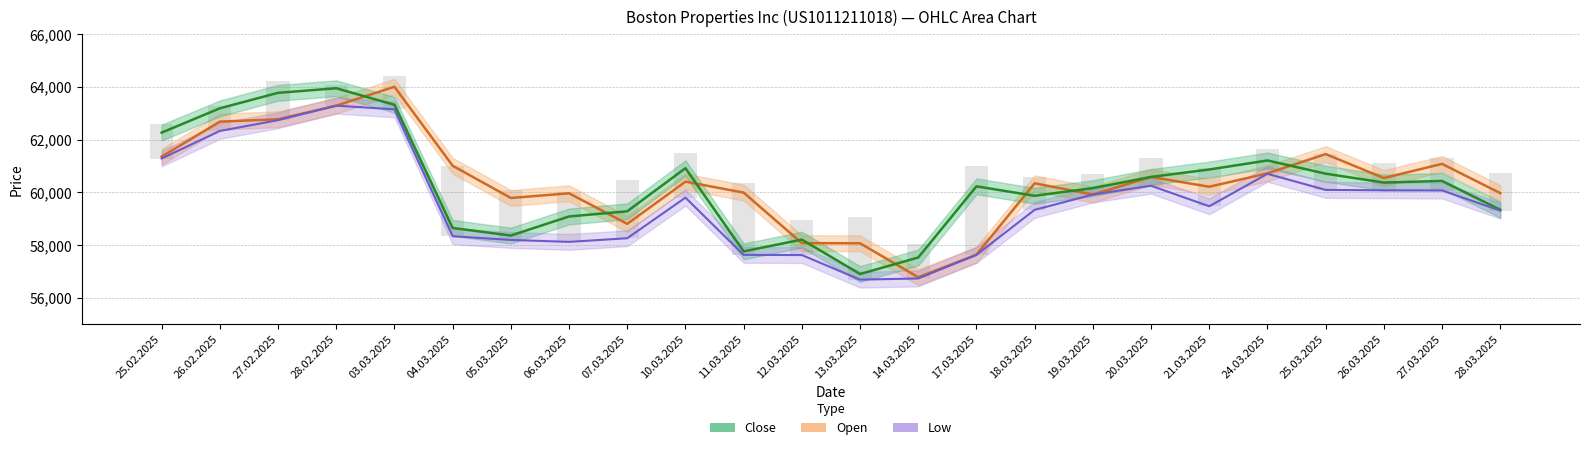

Reading right to left, list all the values displayed in this chart.

Open: 59973	61082	60545	61453	60723	60216	60587	59920	60347	57640	56786	58072	58079	59993	60409	58809	59968	59790	61011	64005	63289	62774	62684	61356
Low: 59311	60073	60081	60096	60706	59476	60253	59920	59340	57634	56739	56695	57627	57633	59803	58264	58126	58199	58340	63150	63289	62739	62330	61286
Close: 59343	60436	60374	60711	61212	60869	60588	60163	59873	60231	57534	56908	58212	57766	60919	59285	59089	58366	58654	63321	63949	63775	63188	62268